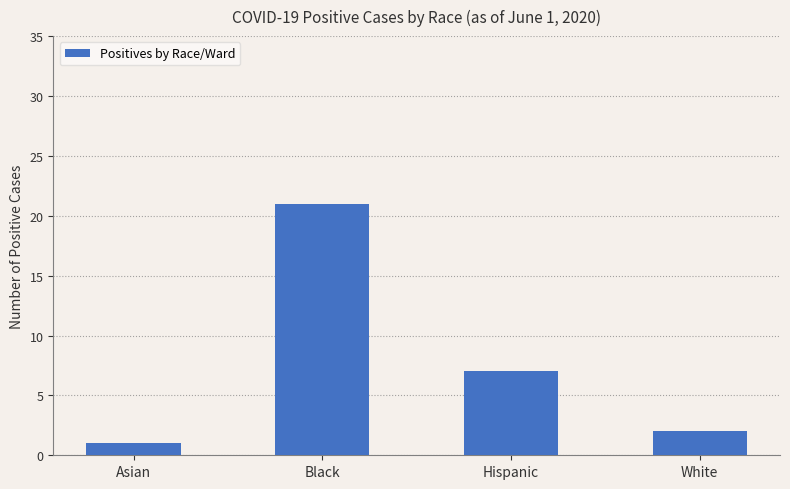

The chart shows a value of 31 at Black. True or false?

False